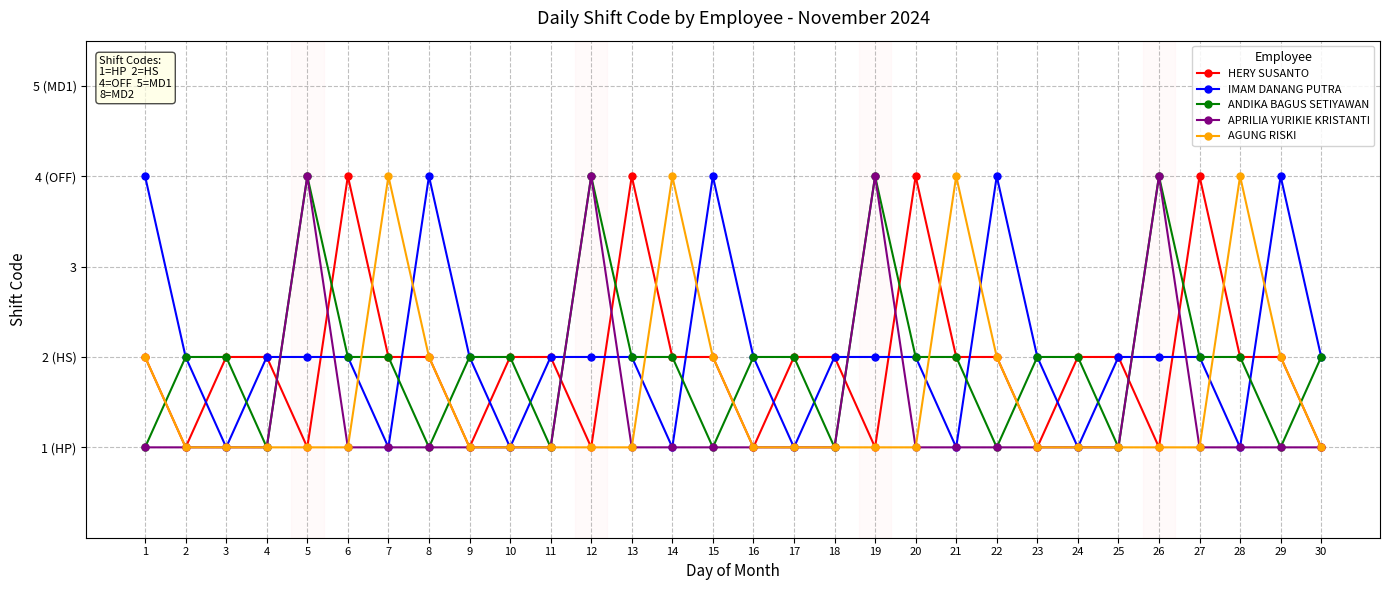

Is this an area chart (filled region under the line)?

No